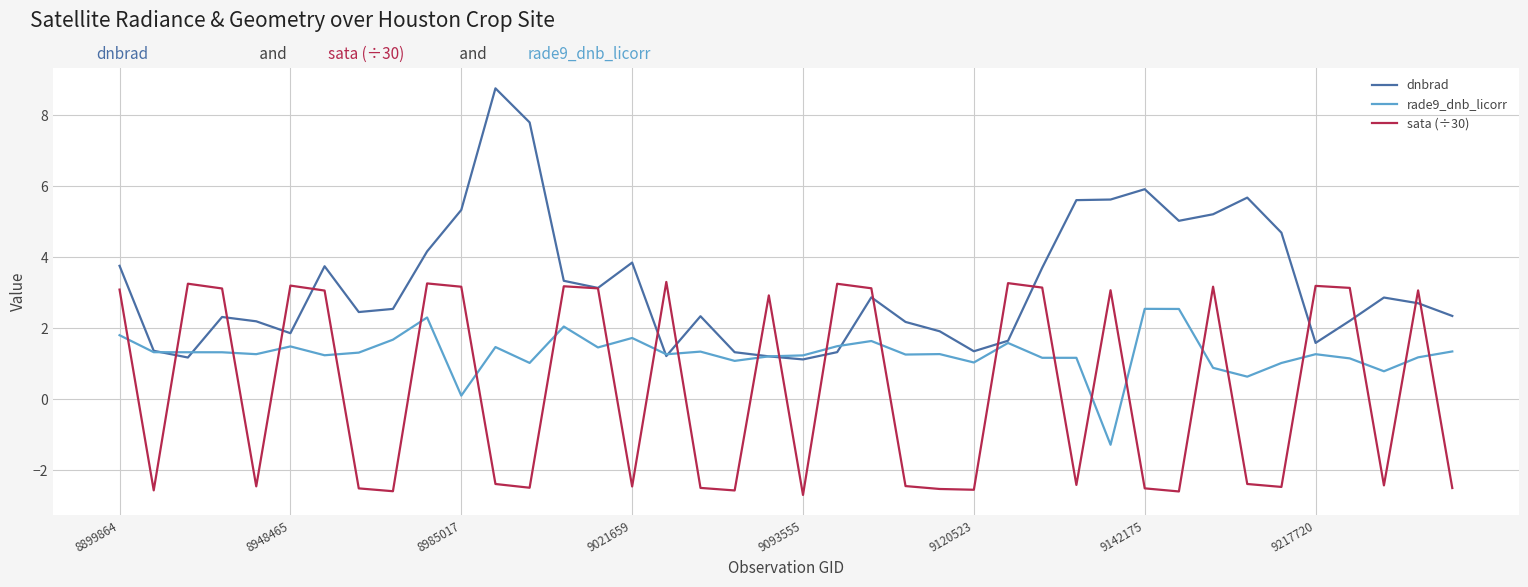

What are all the series names shown in the legend?

dnbrad, rade9_dnb_licorr, sata (÷30)